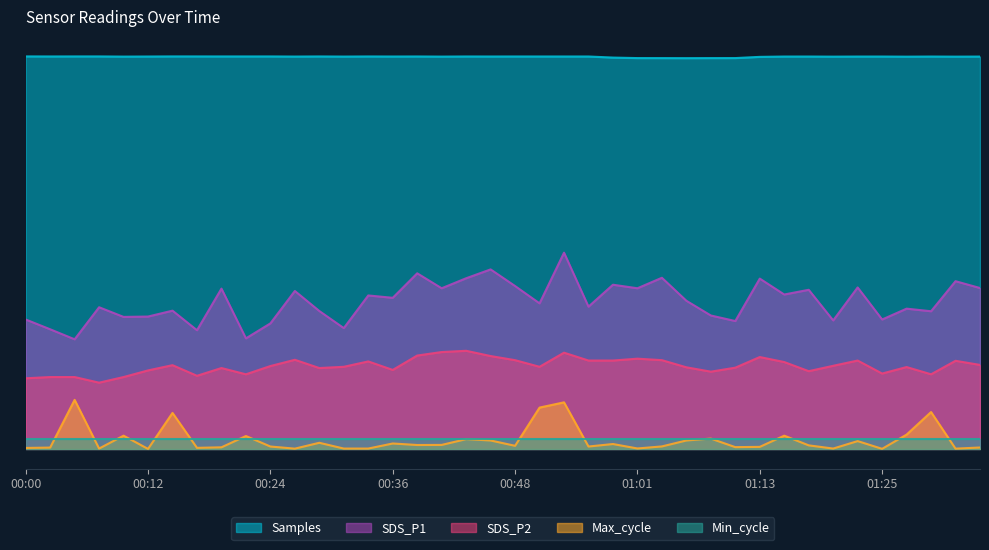

What is the label of the 35th point from the left?

01:23